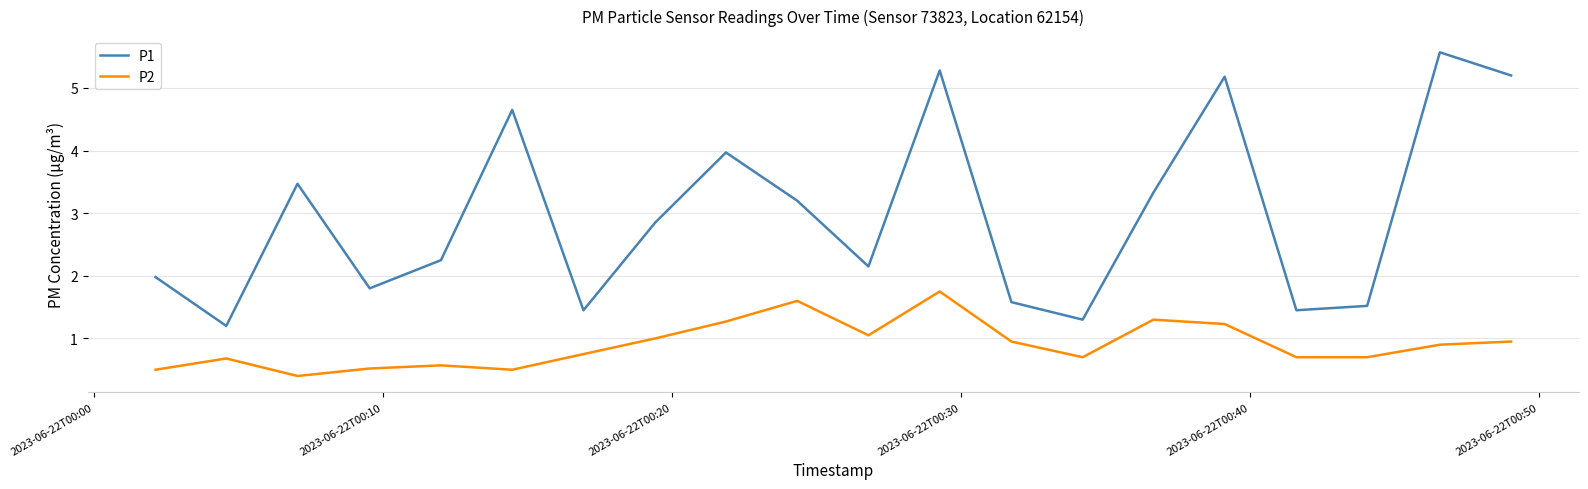

Rank the series by their average value, from lowest to highest.

P2, P1